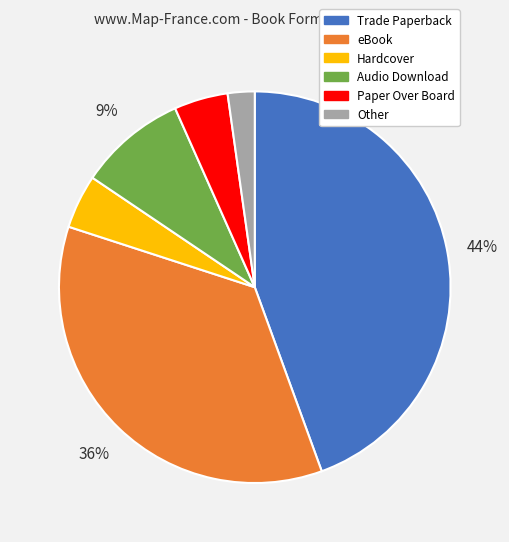

How many slices are in this pie chart?

6